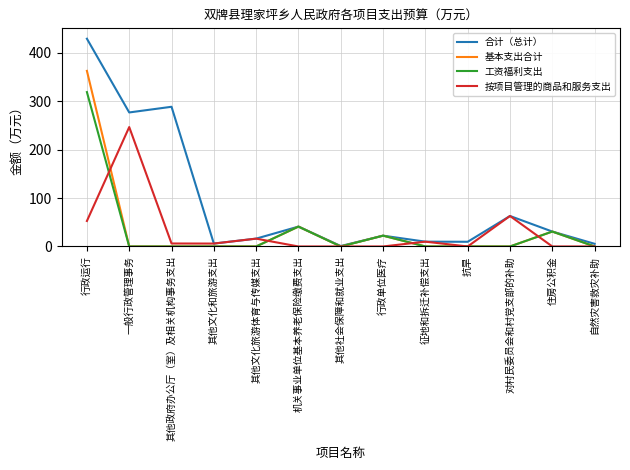

Where is 工资福利支出 nearest to the value 159?

机关事业单位基本养老保险缴费支出